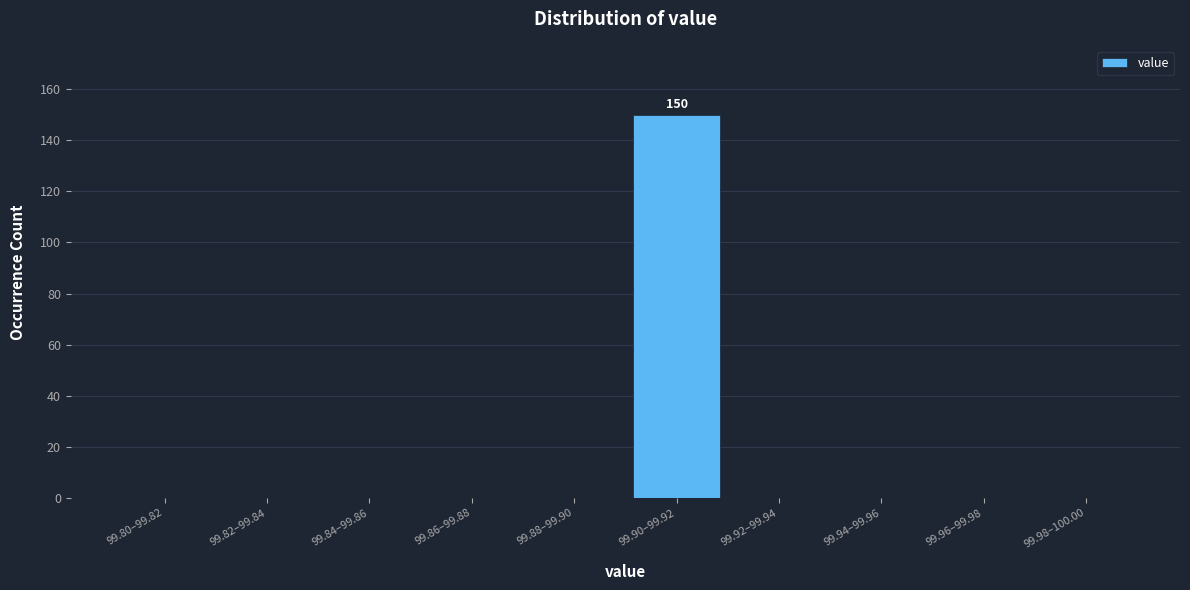

Reading left to right, extract all data points from this chart.

99.80–99.82=0	99.82–99.84=0	99.84–99.86=0	99.86–99.88=0	99.88–99.90=0	99.90–99.92=150	99.92–99.94=0	99.94–99.96=0	99.96–99.98=0	99.98–100.00=0